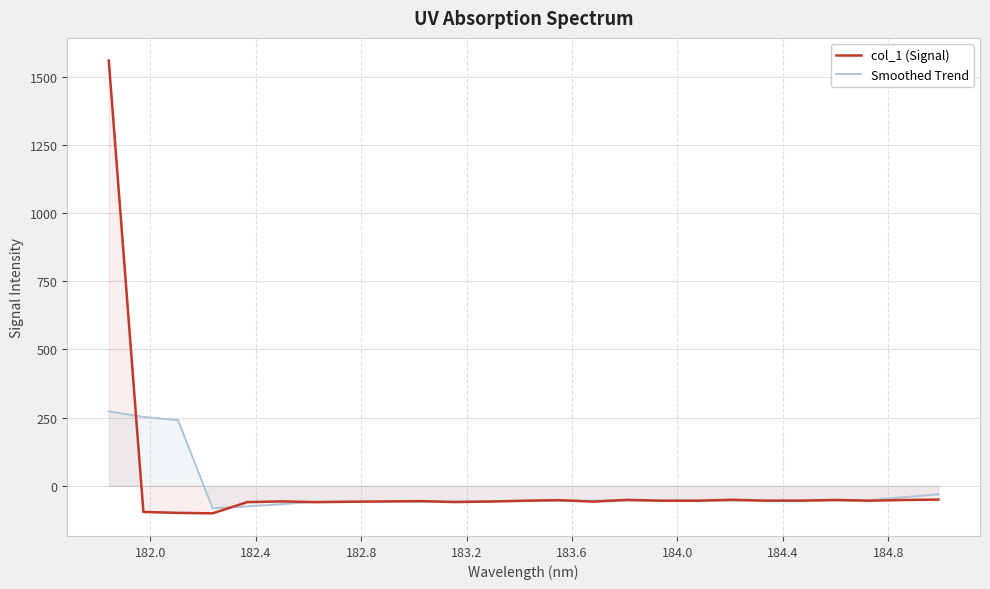

How many lines are shown in the chart?

2